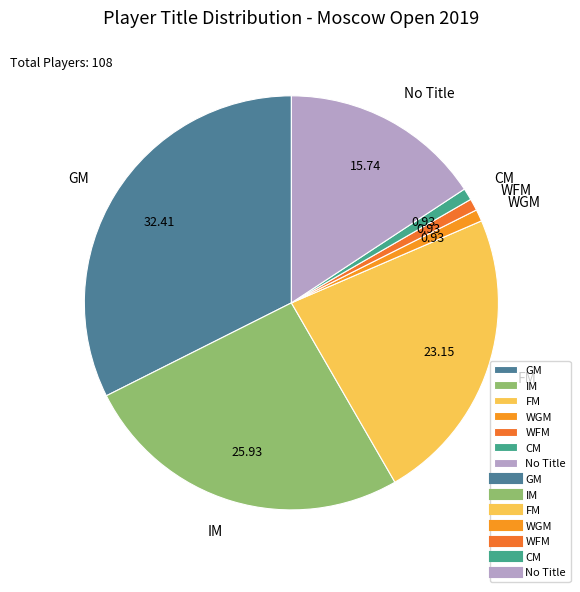

What is the ratio of the value at GM to the value at FM?

1.4